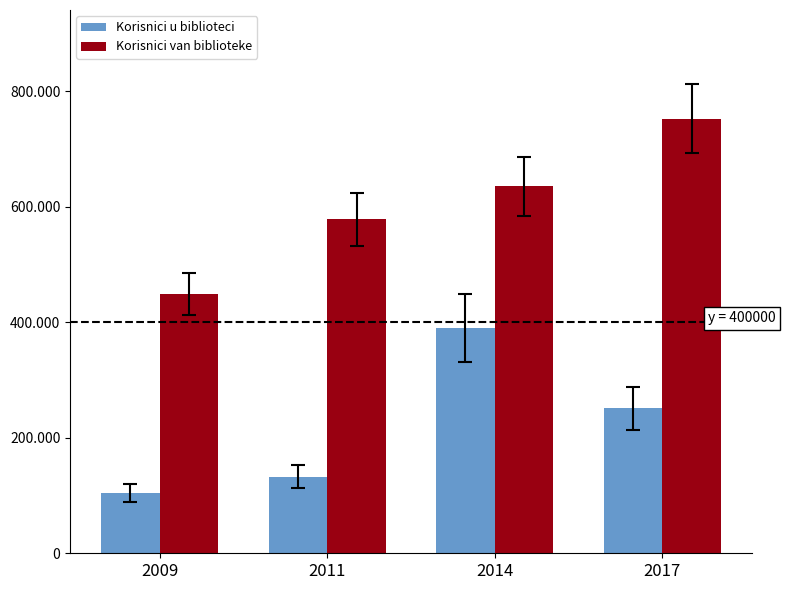

Does the chart contain any negative values?

No